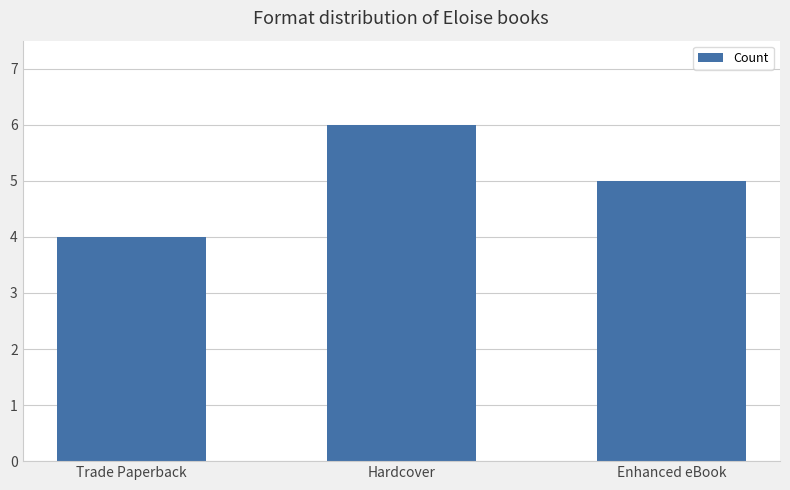

The value at Hardcover is 8. True or false?

False